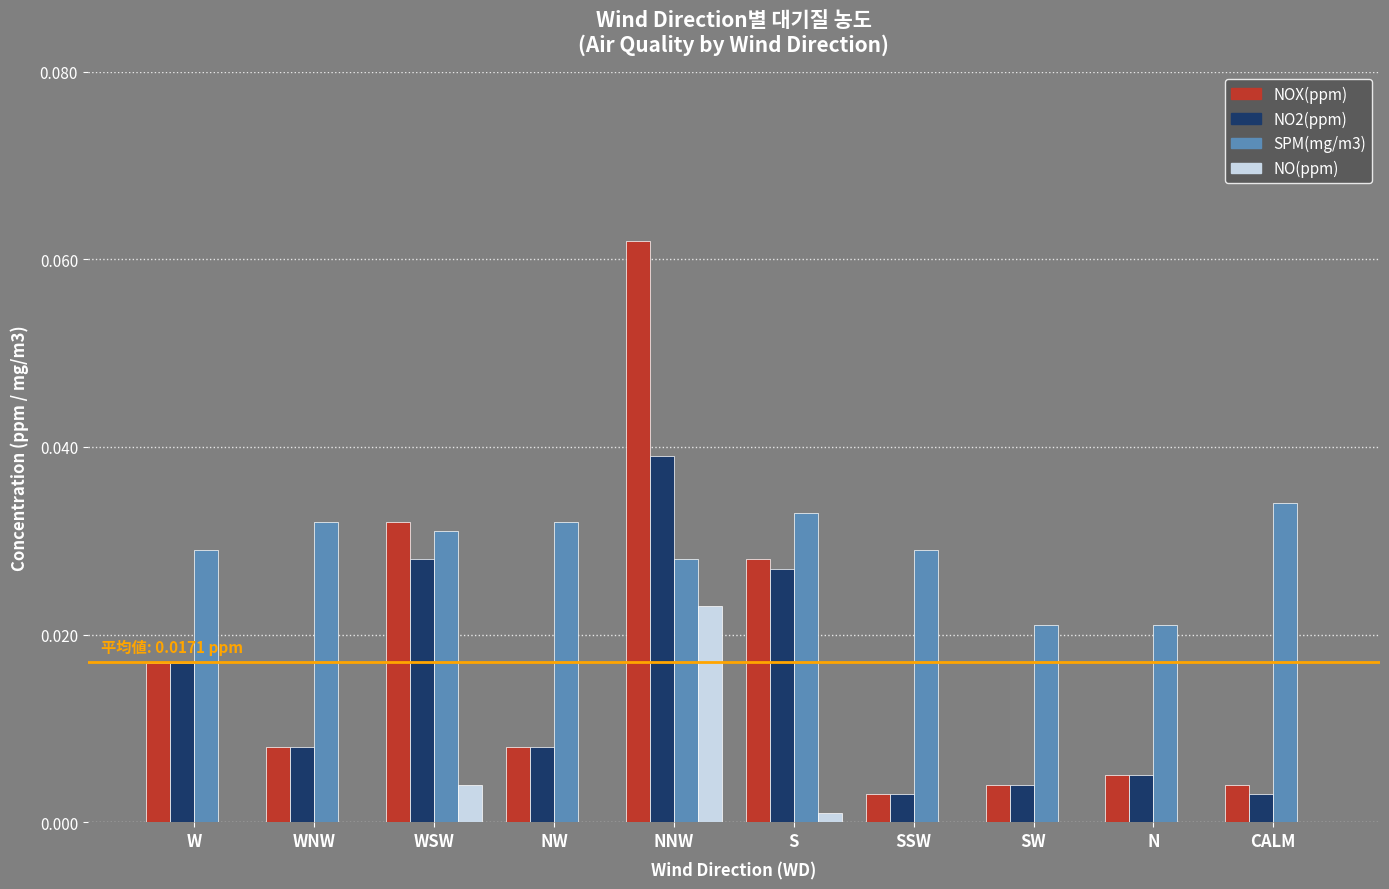

At which category is the sum across all series the highest?

NNW